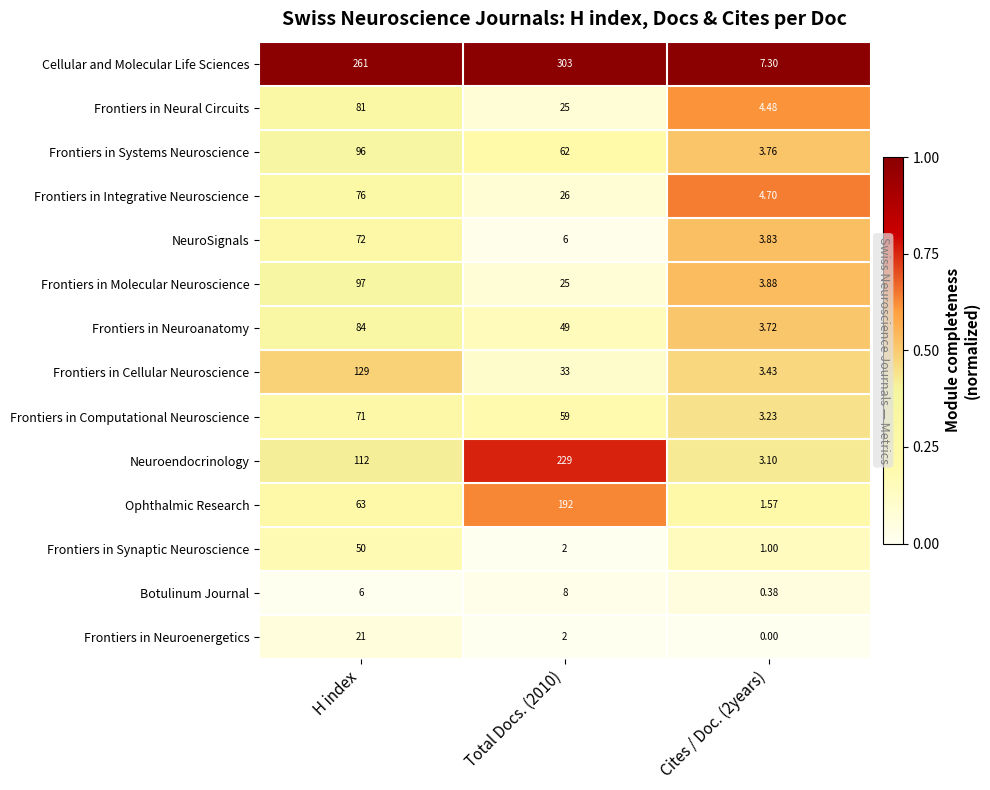

At which label is Ophthalmic Research closest to 96?

H index